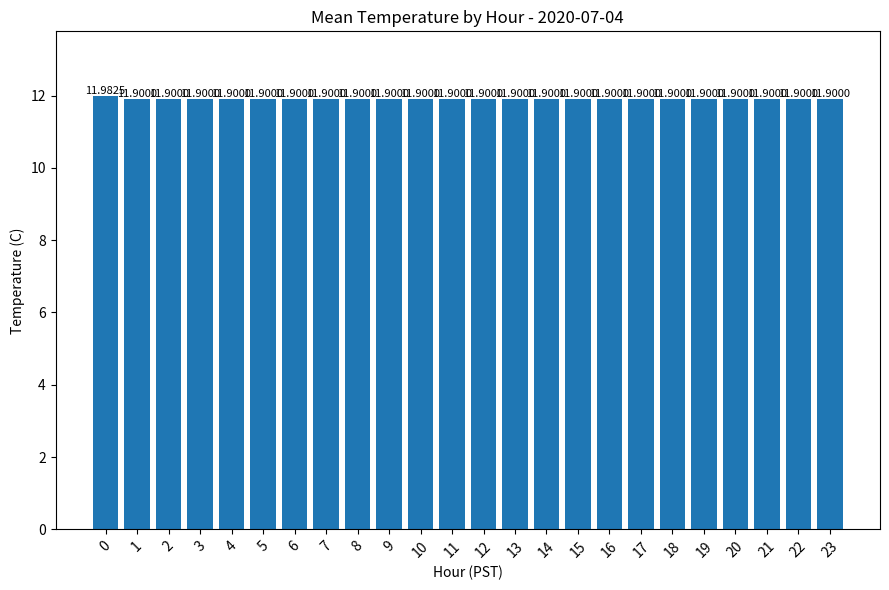

What is the average value?

11.9